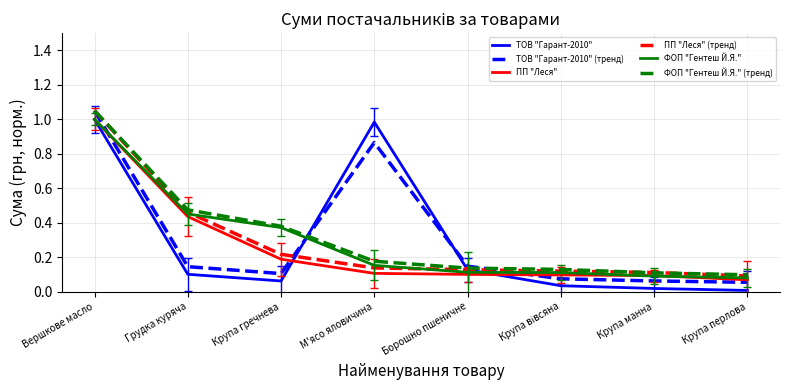

Rank the series by their maximum value, from lowest to highest.

ТОВ "Гарант-2010", ПП "Леся", ФОП "Гентеш Й.Я.", ТОВ "Гарант-2010" (тренд), ПП "Леся" (тренд), ФОП "Гентеш Й.Я." (тренд)